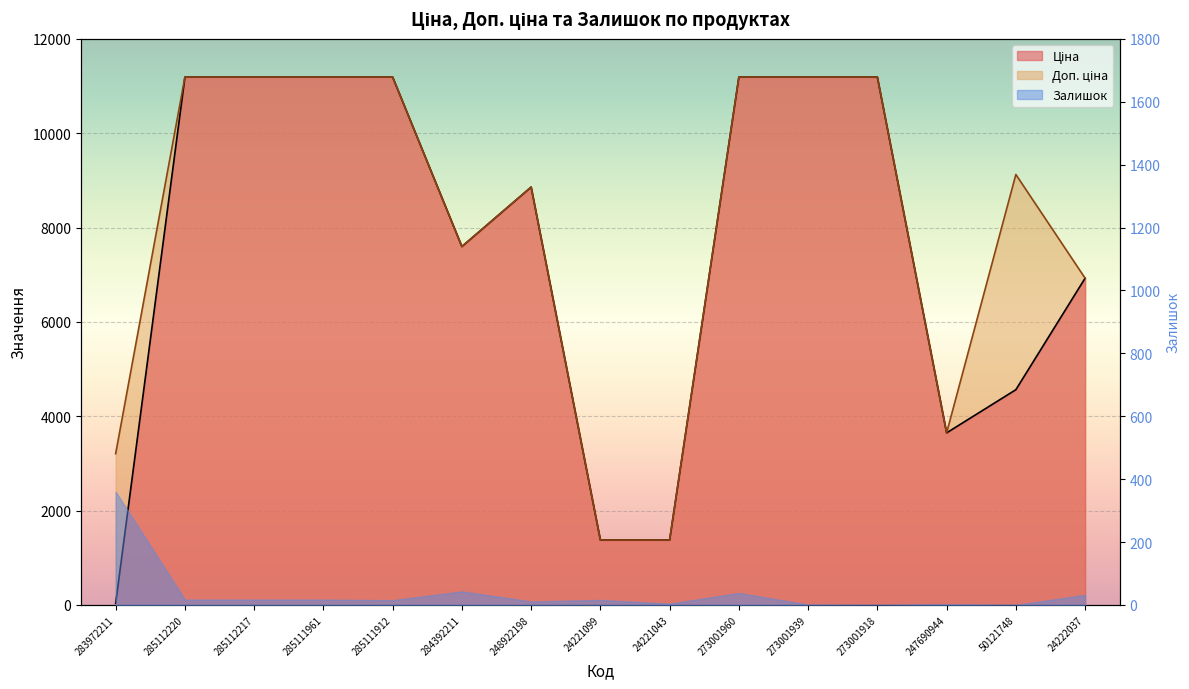

At which category does Доп. ціна reach its first local peak?

248922198